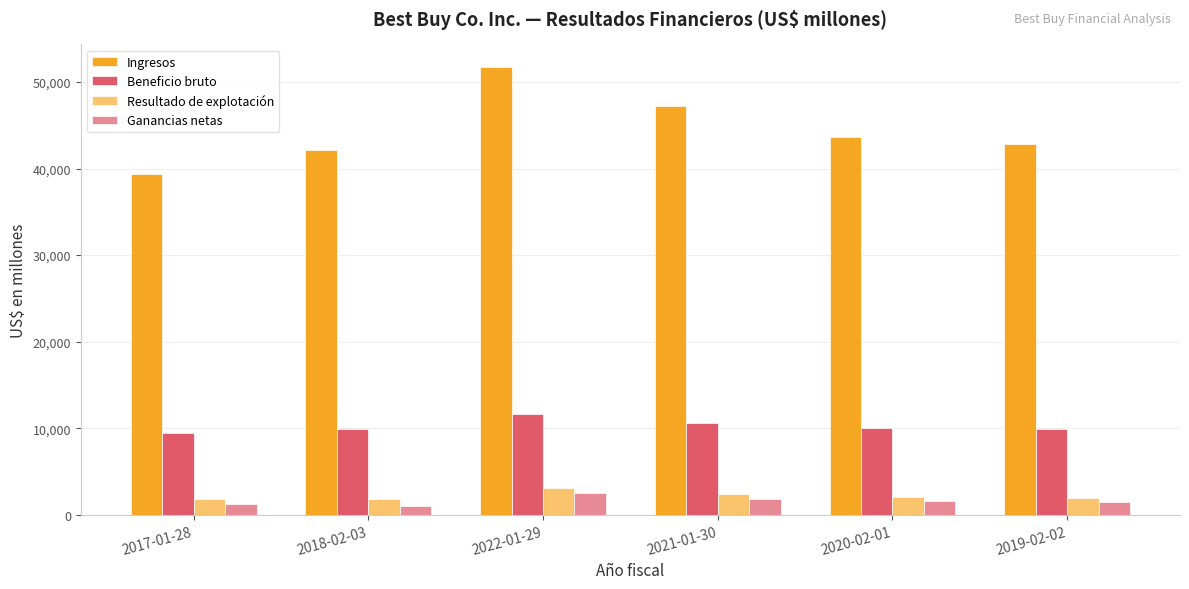

Which series has the widest spread of values?

Ingresos